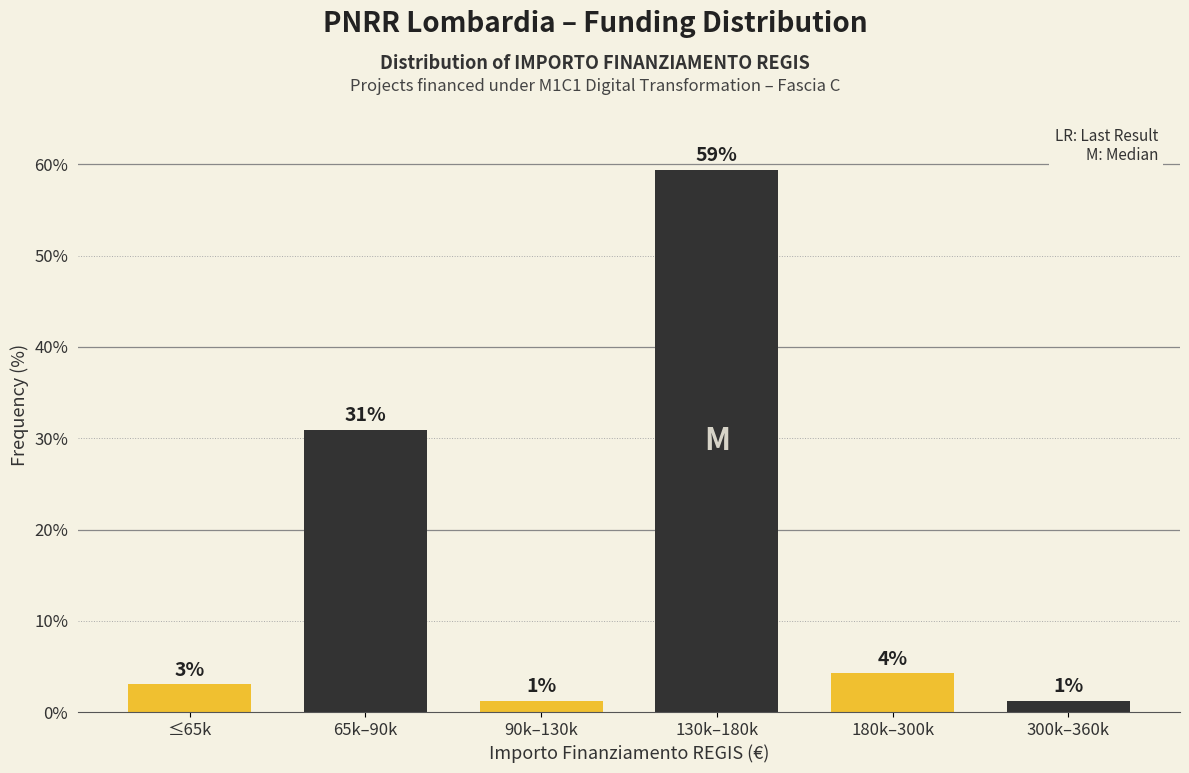

Are the bars horizontal?

No